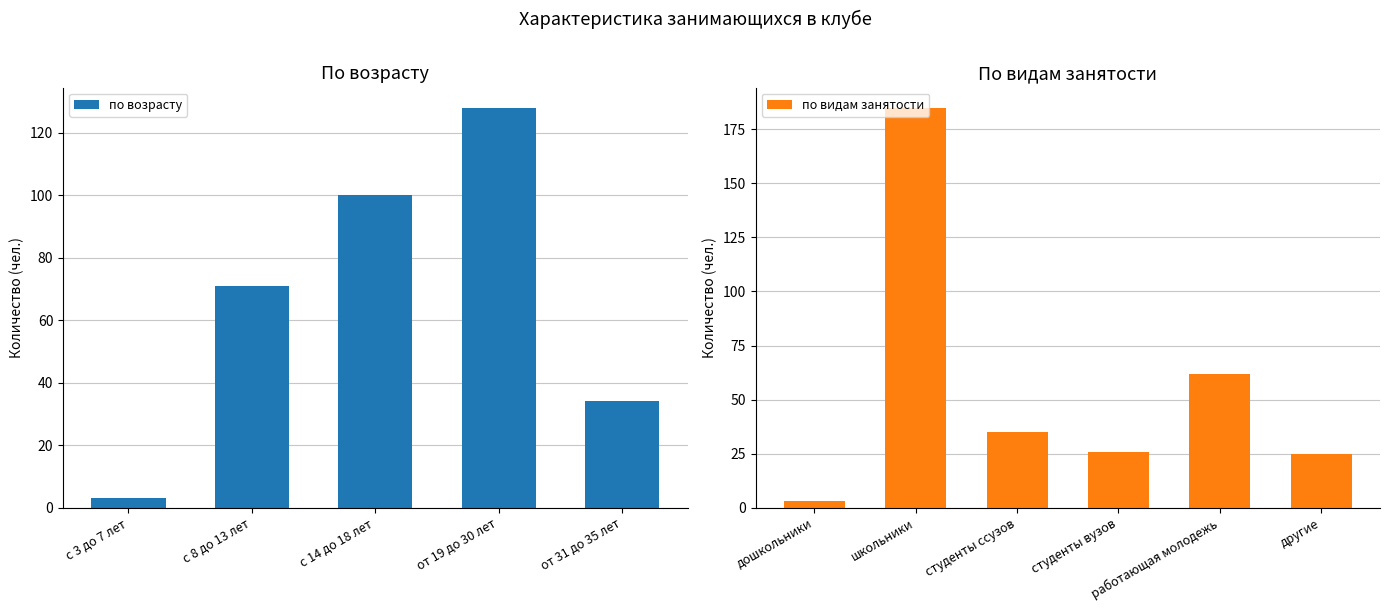

How many values in the по возрасту series are below 71?

2